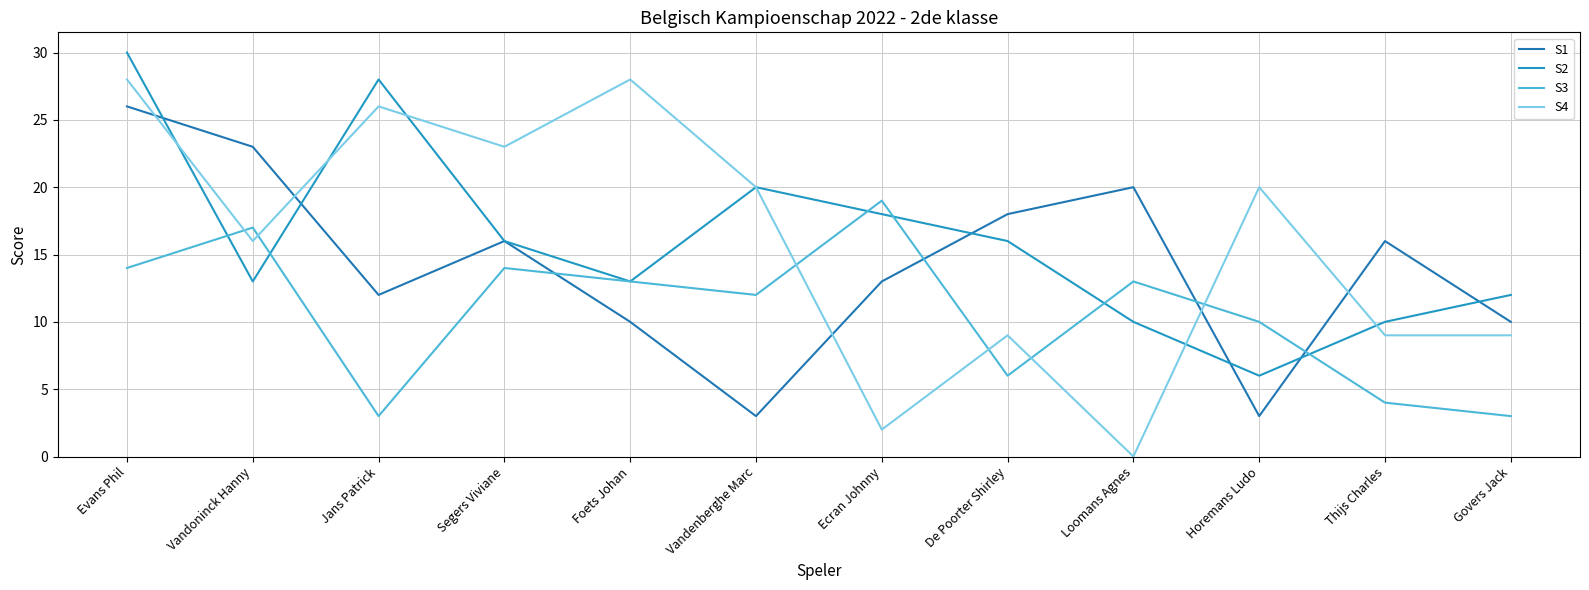

Rank the series at Jans Patrick from lowest to highest value.

S3, S1, S4, S2